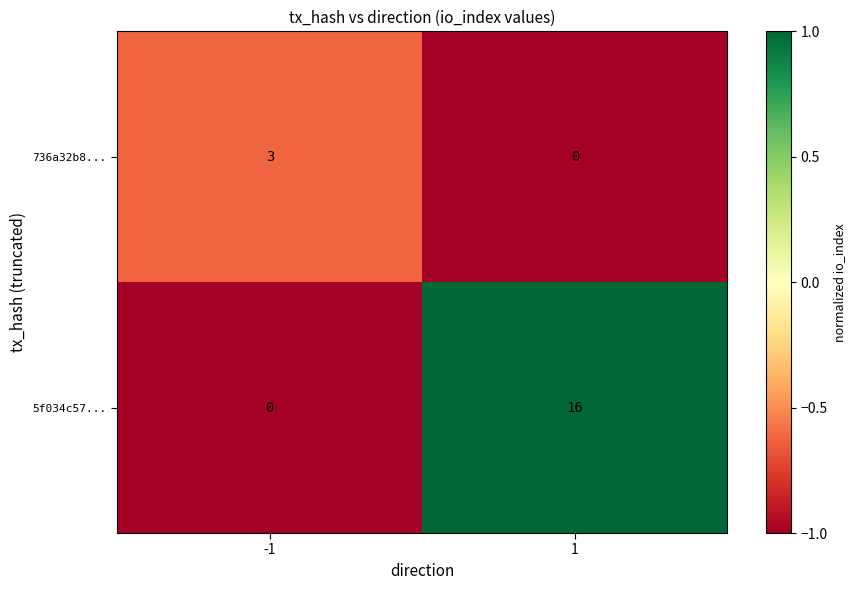

Is it true that 5f034c57... equals 16 at 1?

True